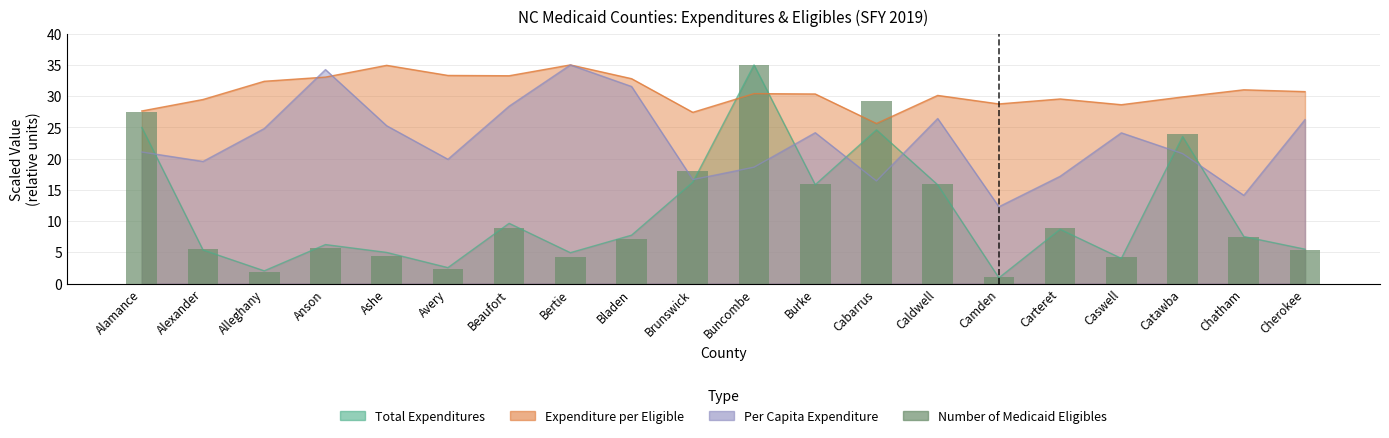

What is the sum of the values at Buncombe and Chatham?

42.4